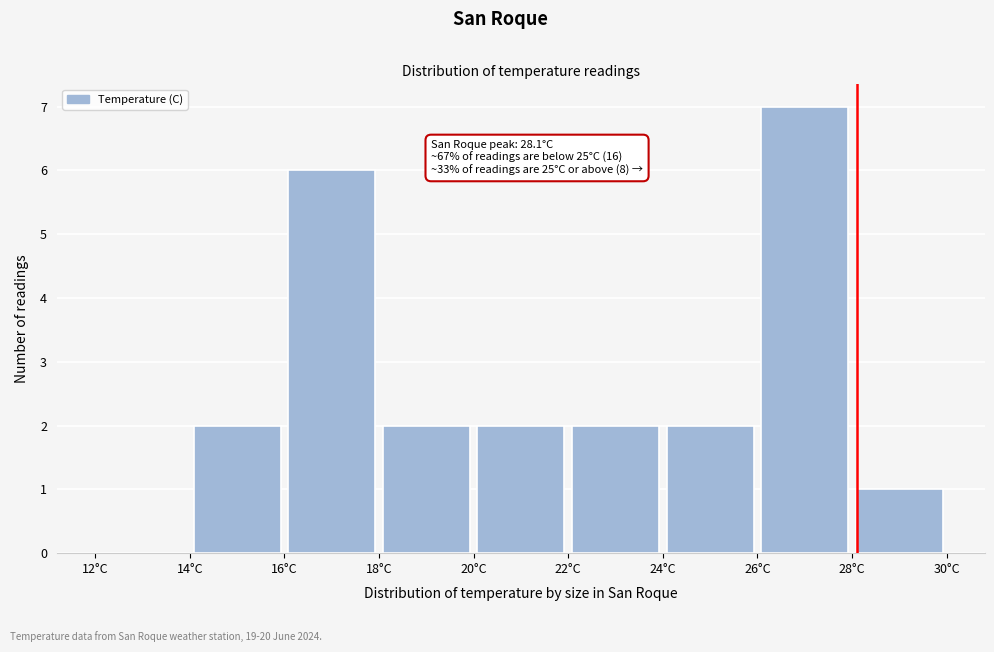

Over which range of the x-axis is the bar tallest?

26 to 28